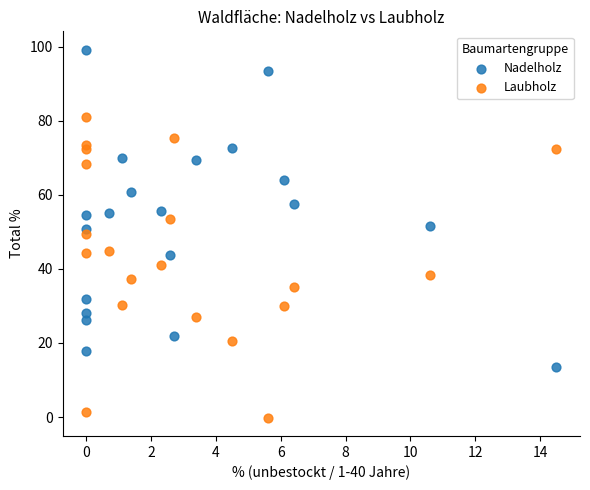

Across all data points, what is the range of X values (max minus min)?

14.5